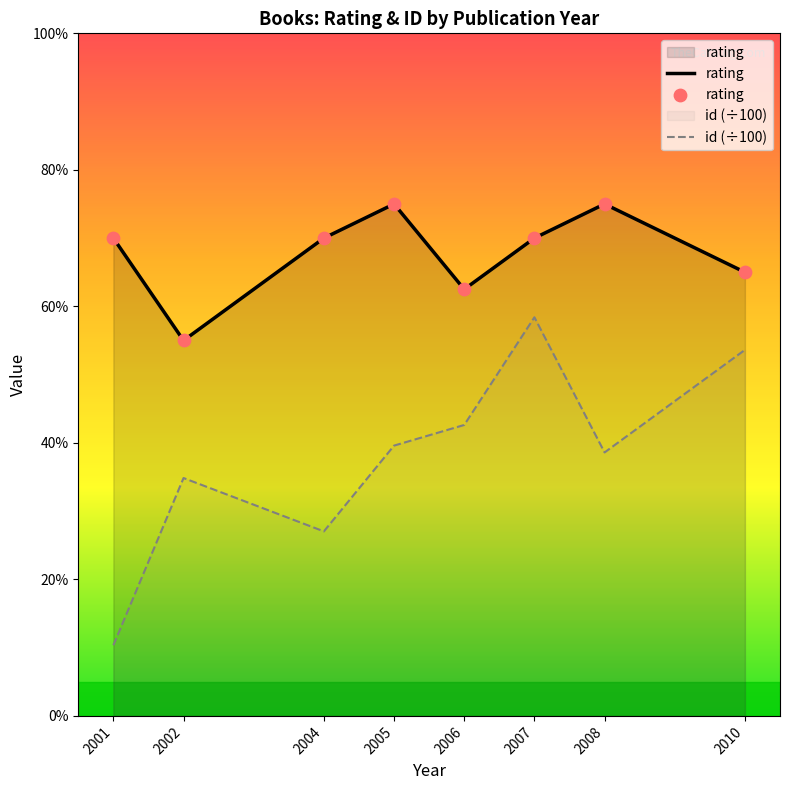

At how many categories does at least one series exceed 1?

8